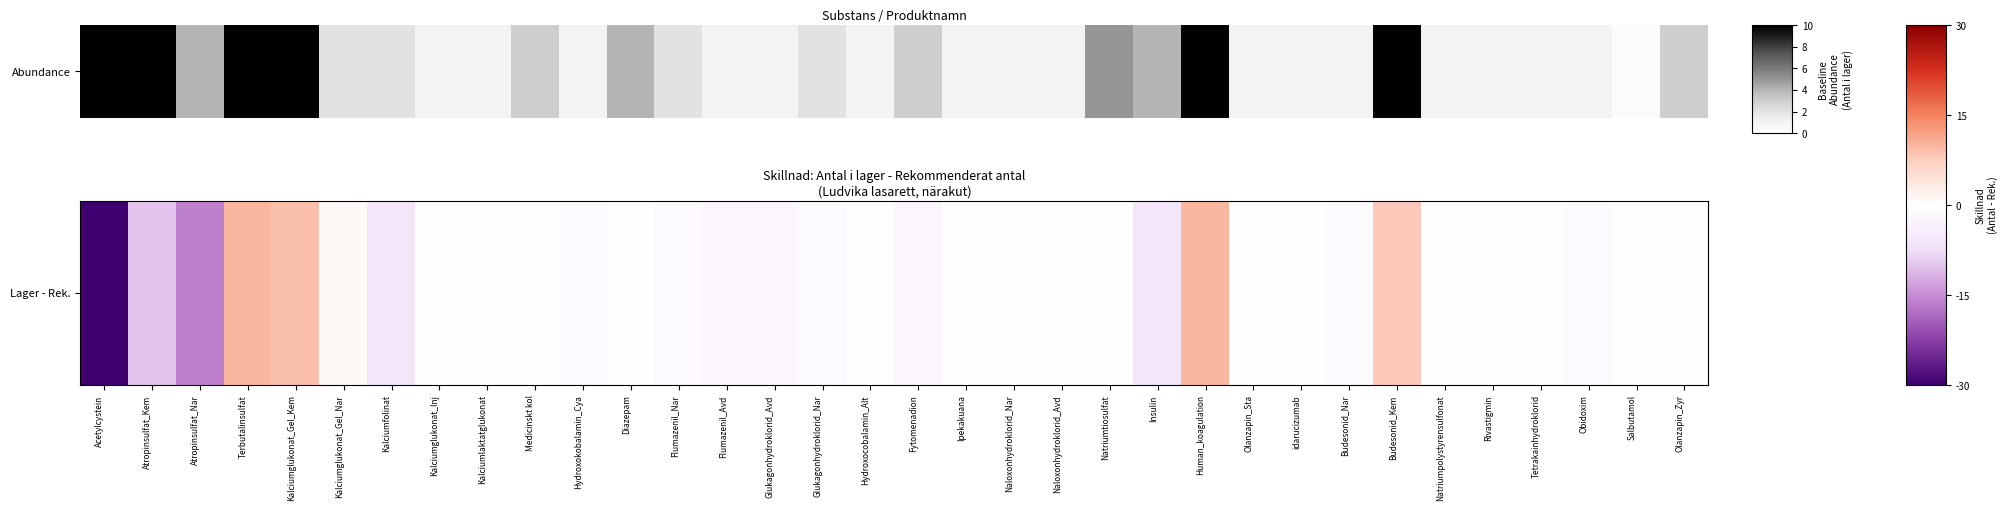

Which category has the highest value across all series?

Terbutalinsulfat